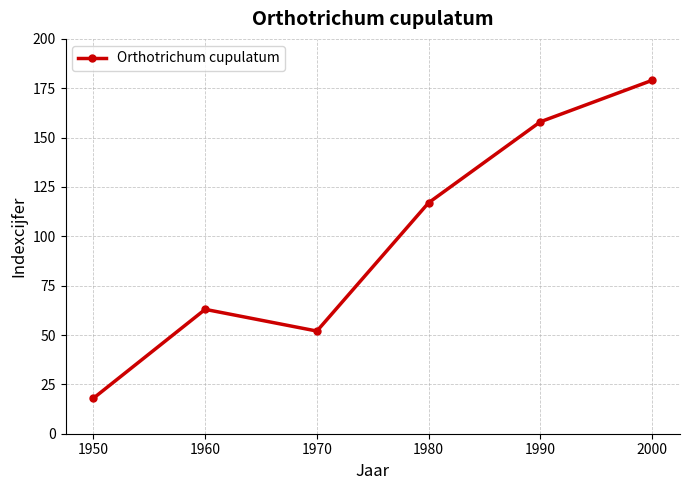

Count the number of categories in the chart.

6